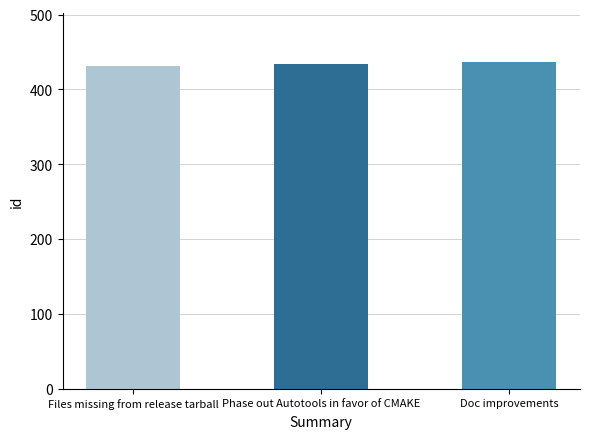

Reading left to right, transcribe all the data shown in this chart.

Files missing from release tarball=432	Phase out Autotools in favor of CMAKE=434	Doc improvements=437